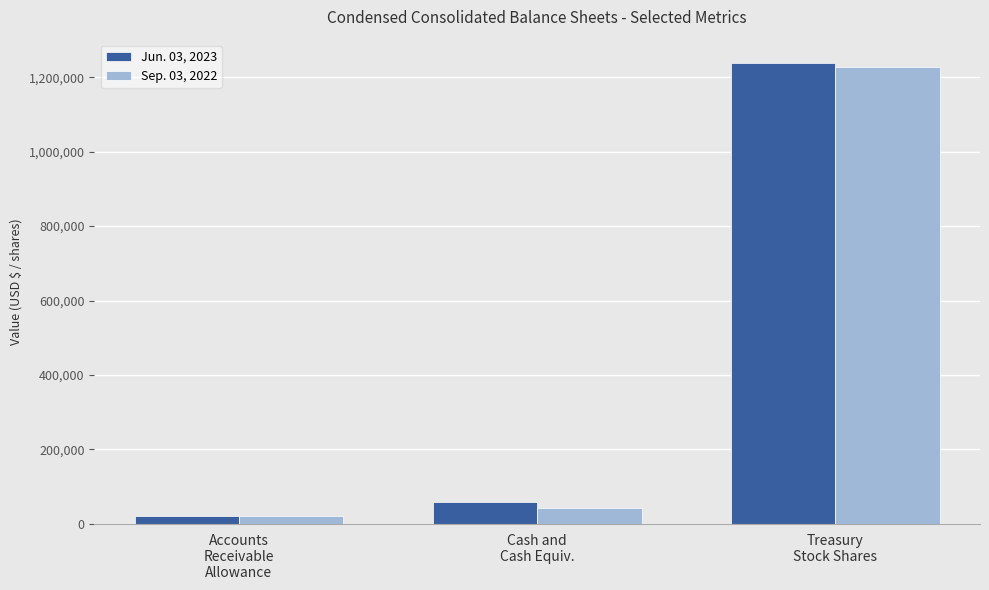

The value of Jun. 03, 2023 at Treasury
Stock Shares is 1782902. True or false?

False